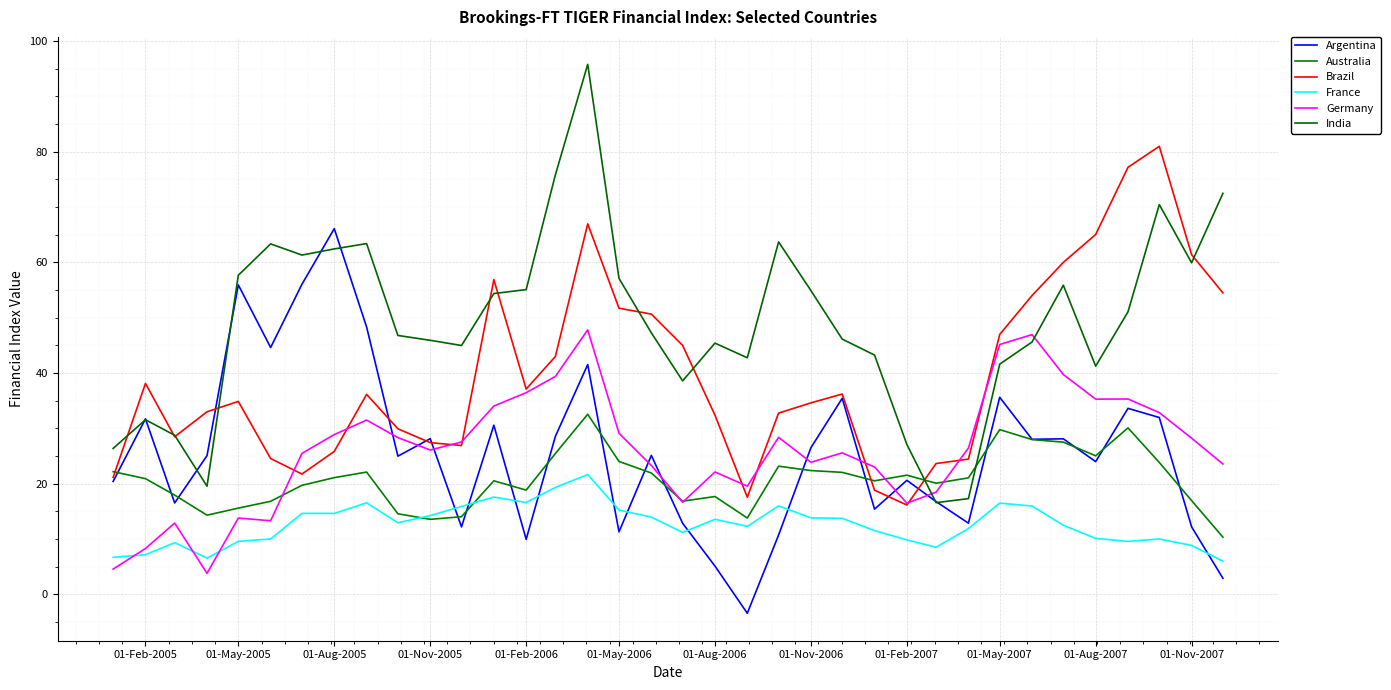

Where is the first local maximum for Argentina?

01-Feb-2005